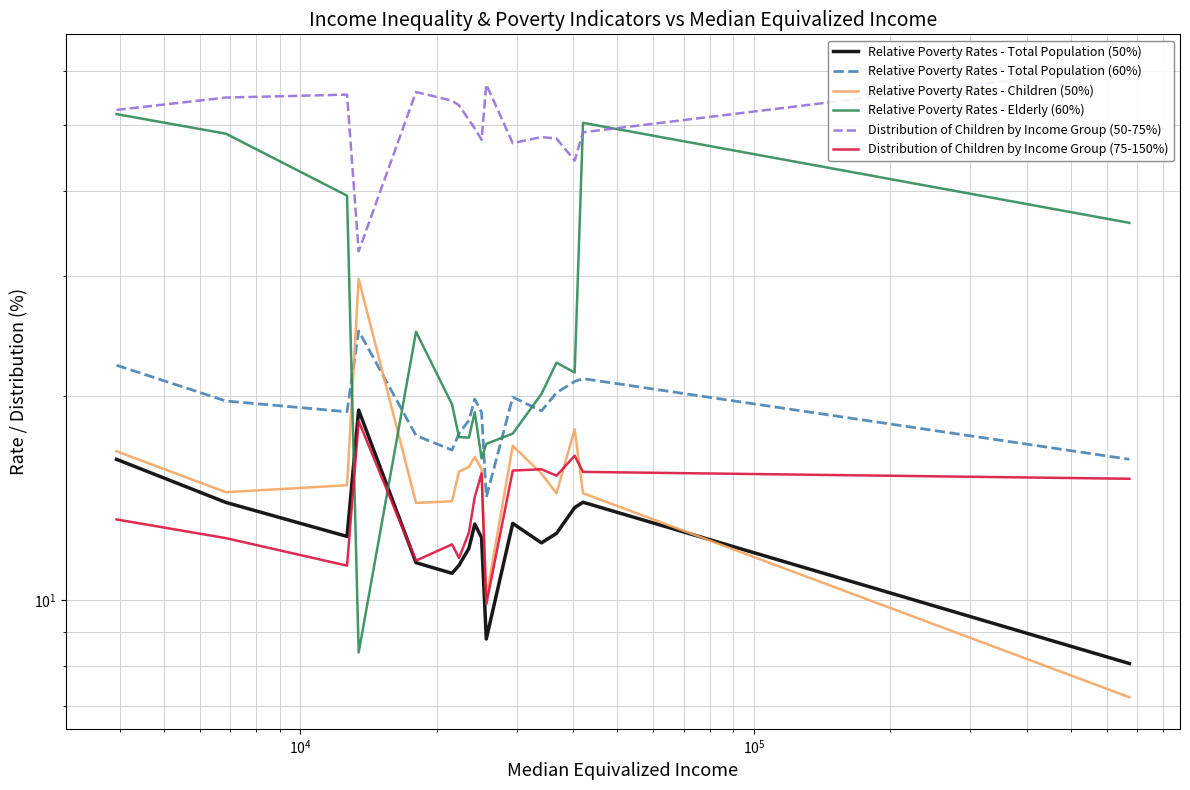

What is the value of the Distribution of Children by Income Group (50-75%) point at the 15th from the left?

44.3